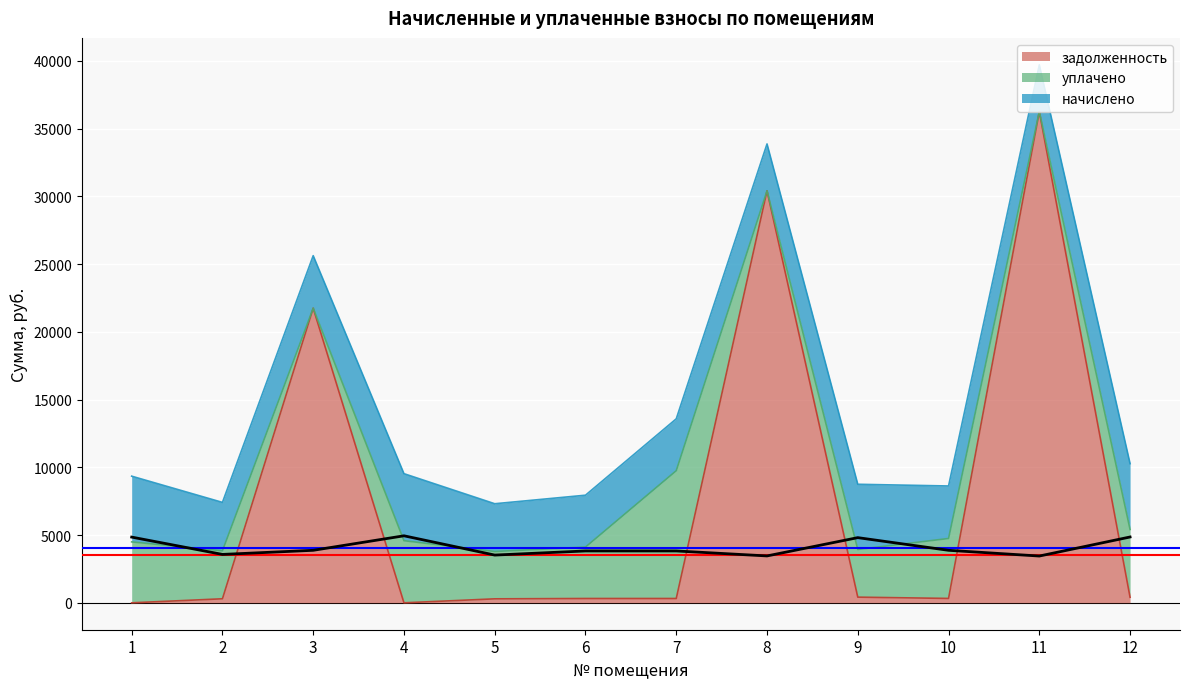

Where does the задолженность series first go above 323?

3